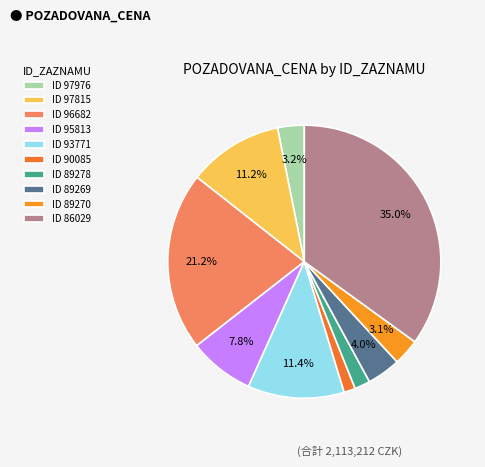

To the nearest percent, what is the average slice percentage?

10%